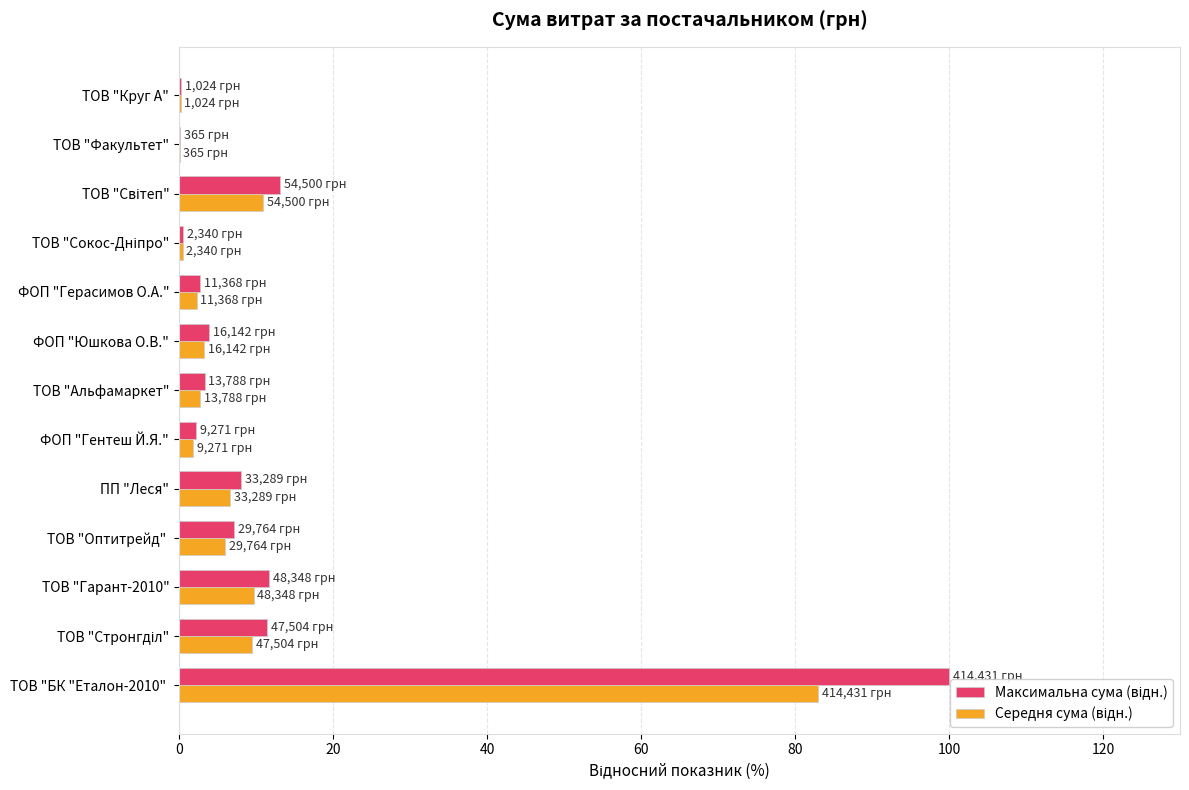

What is the greatest value displayed?

100.0